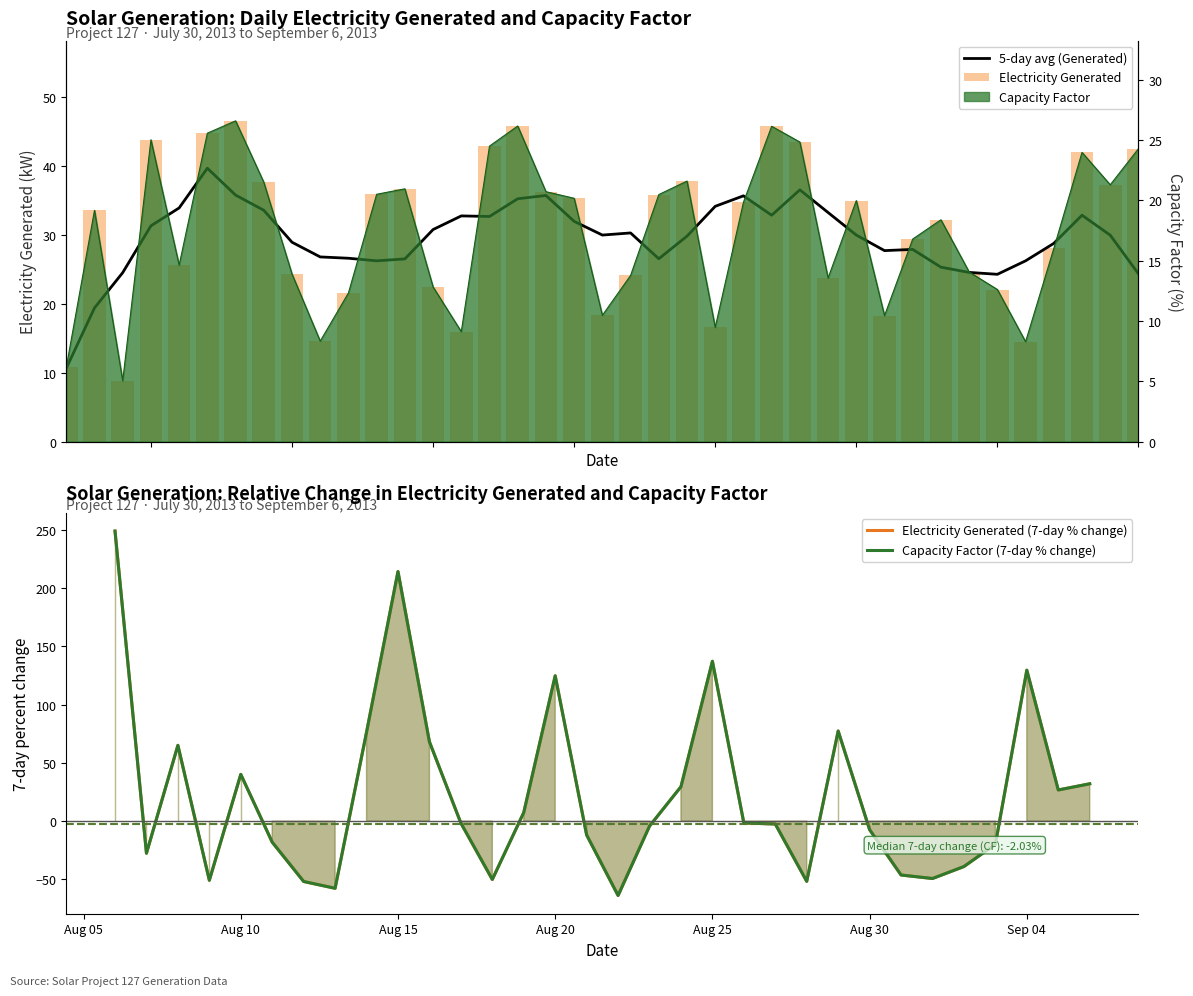

What is the maximum value shown in the chart?

46.6